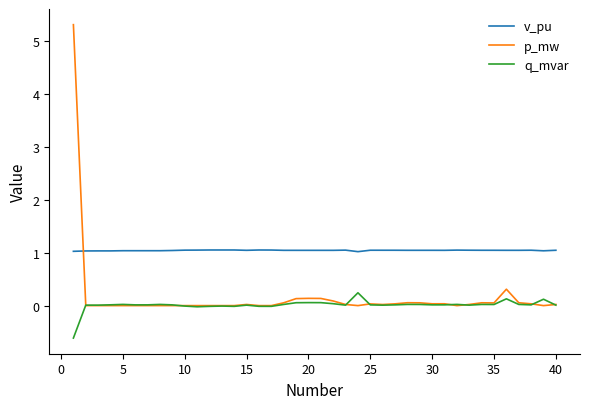

List the series in order of their peak value, lowest first.

q_mvar, v_pu, p_mw